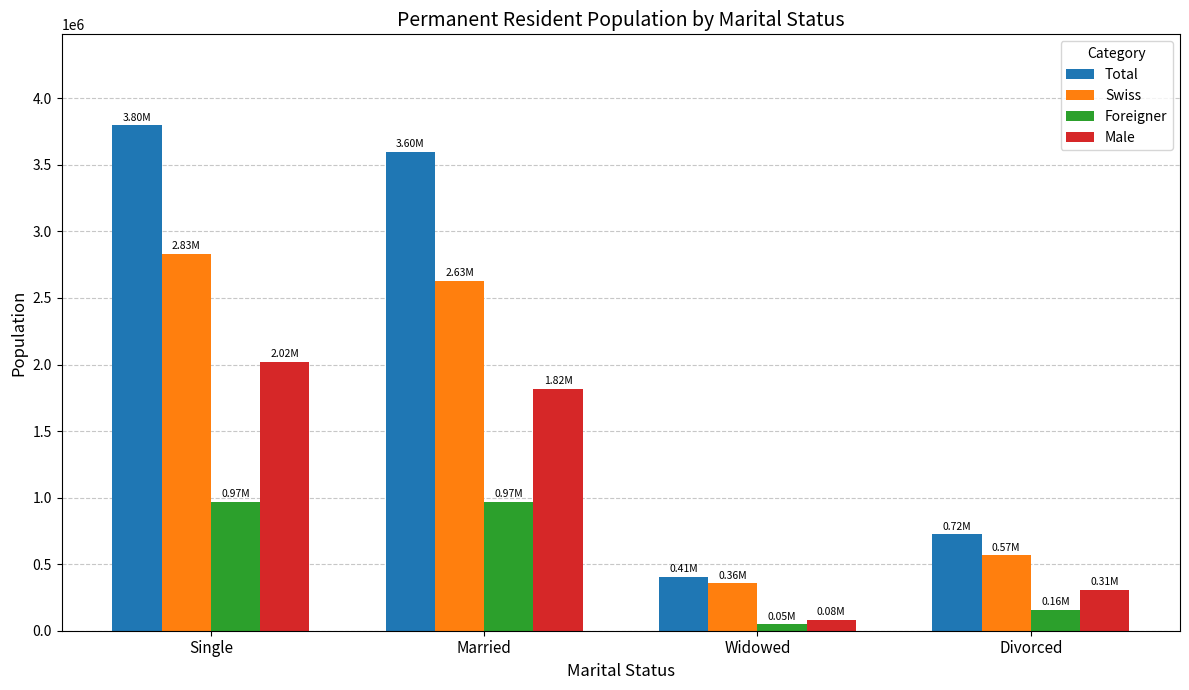

Which series has the widest spread of values?

Total